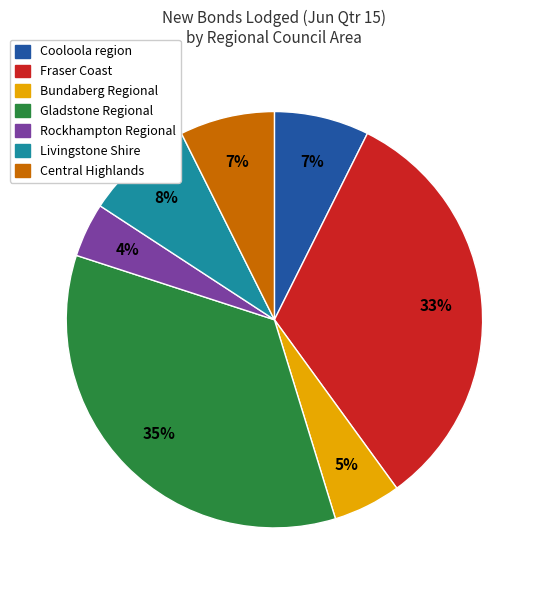

Is there a majority slice in this chart?

No